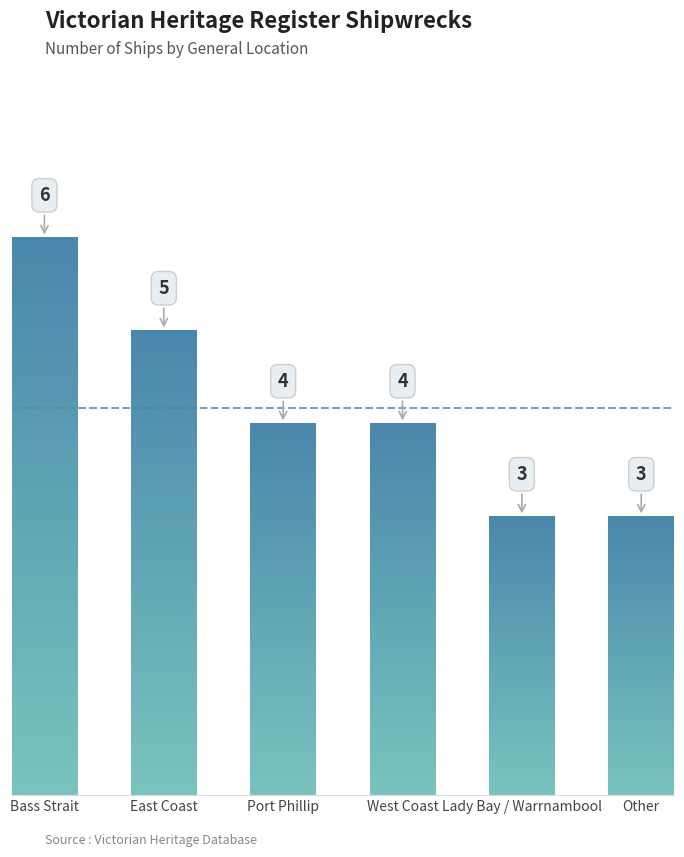

What position from the right is Bass Strait?

6